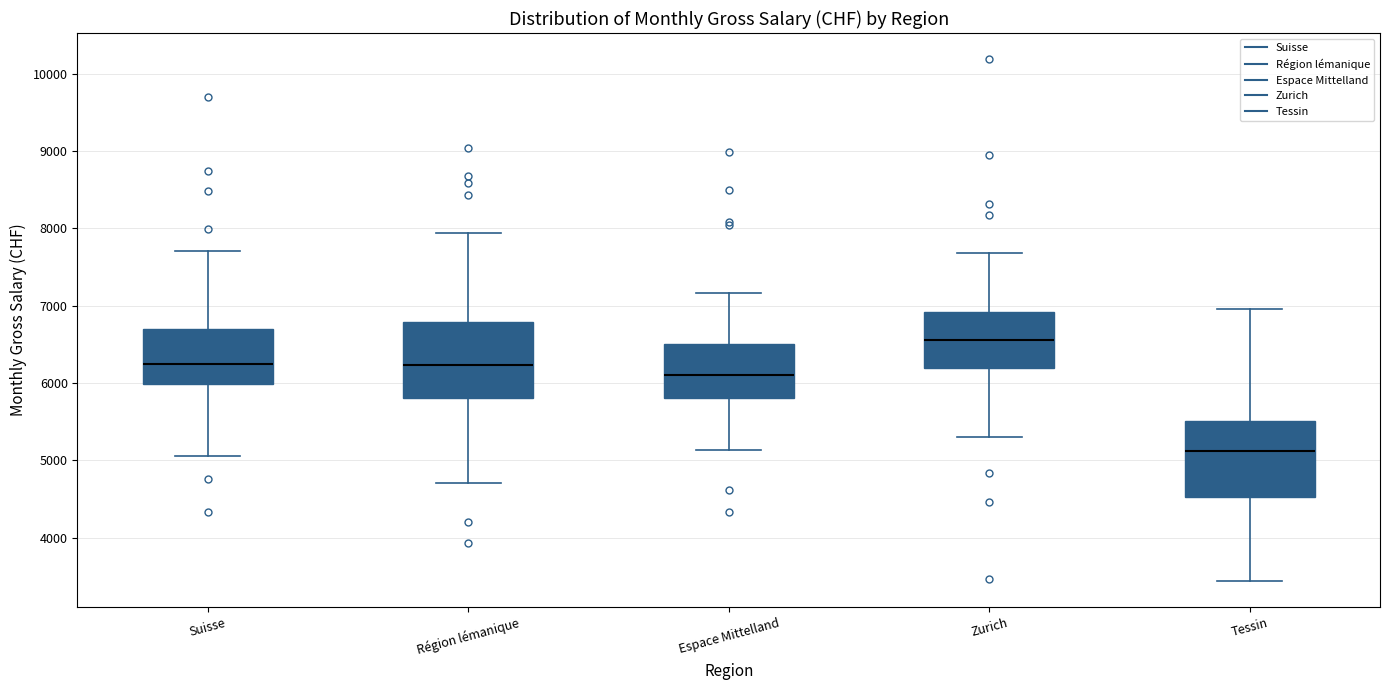

Which box has the lowest median line?

Tessin